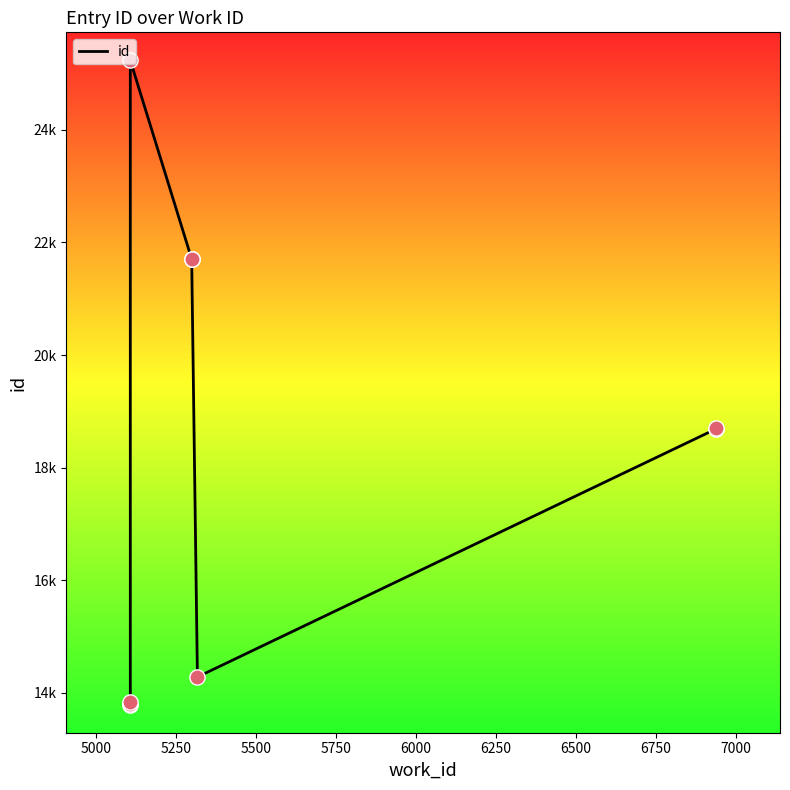

What is the change in value from 5500 to 7000?

-6534